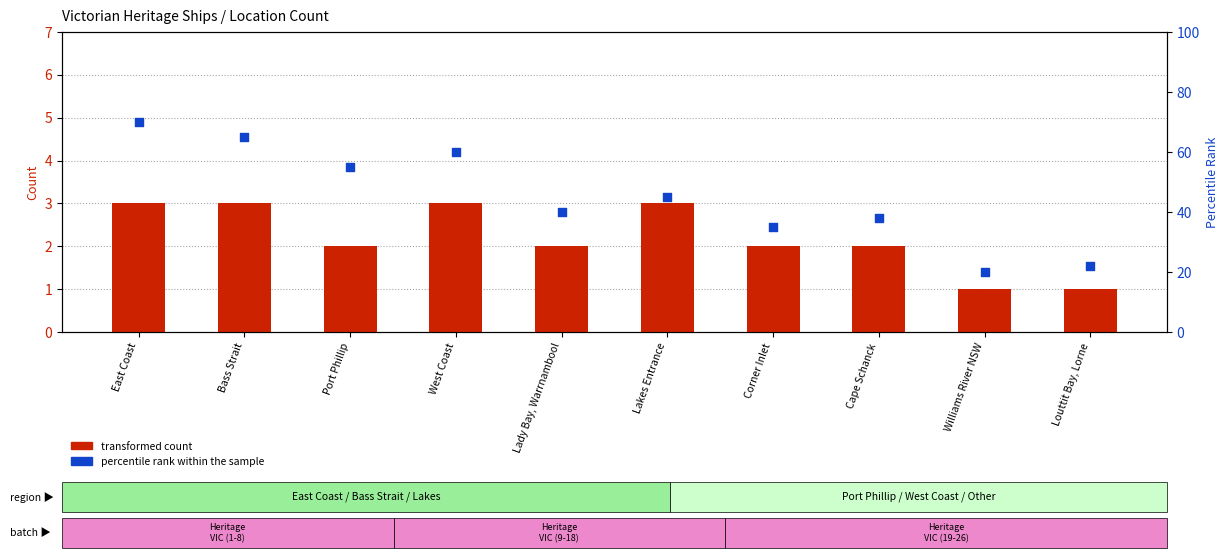

Is the value of transformed count at Port Phillip greater than the value of percentile rank within the sample at Bass Strait?

No